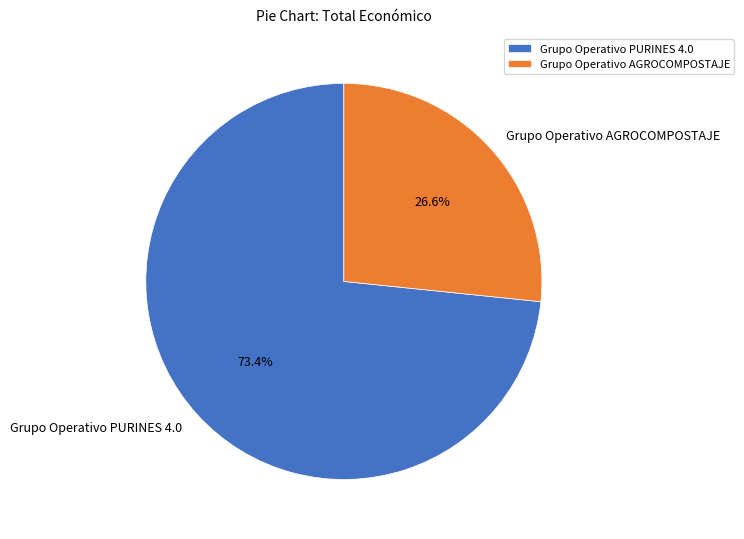

Which category has the biggest portion of the pie?

Grupo Operativo PURINES 4.0